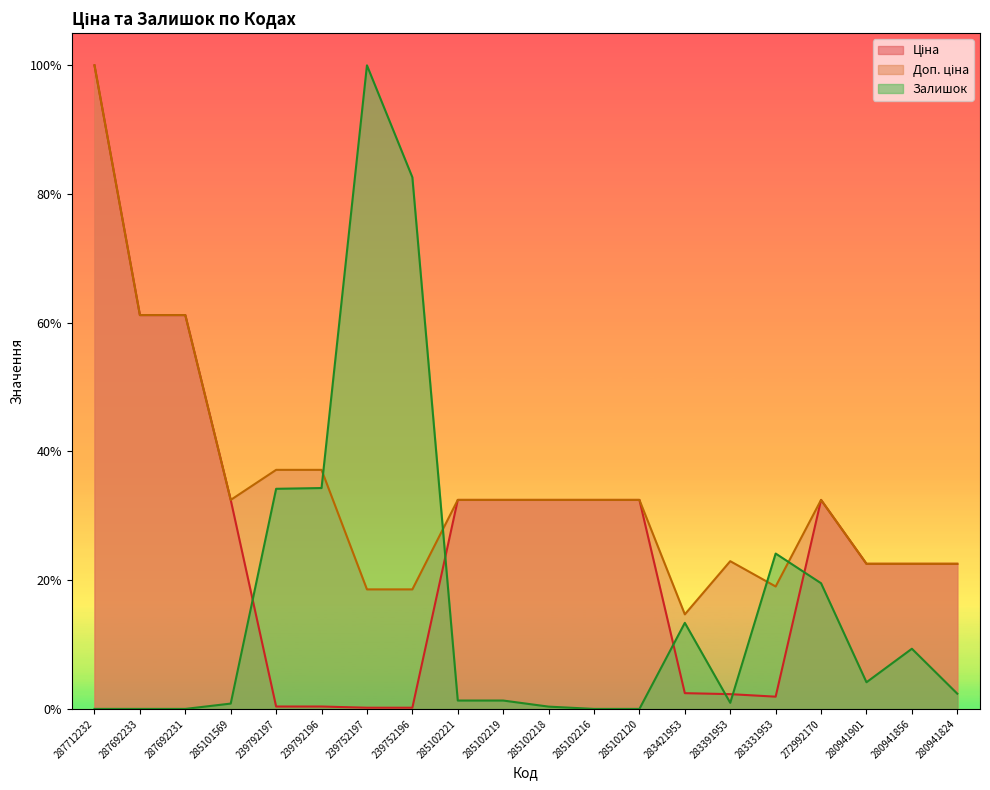

What position from the left is 287692231?

3